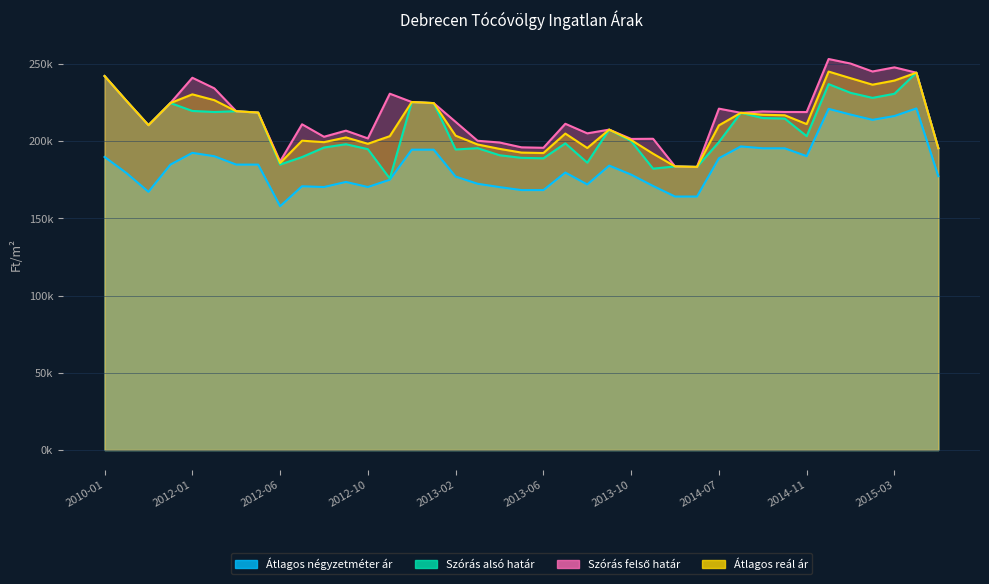

True or false: Átlagos négyzetméter ár has a value of 172381 at 2013-03.

True